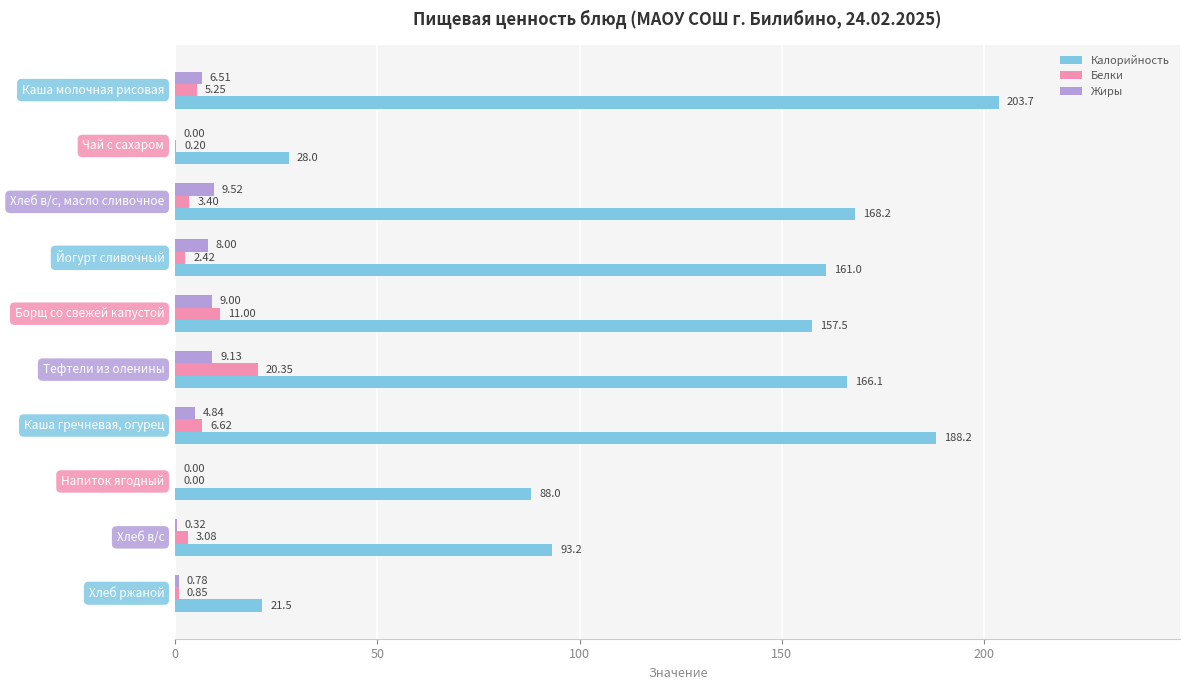

What is the sum of all Белки values?

53.2